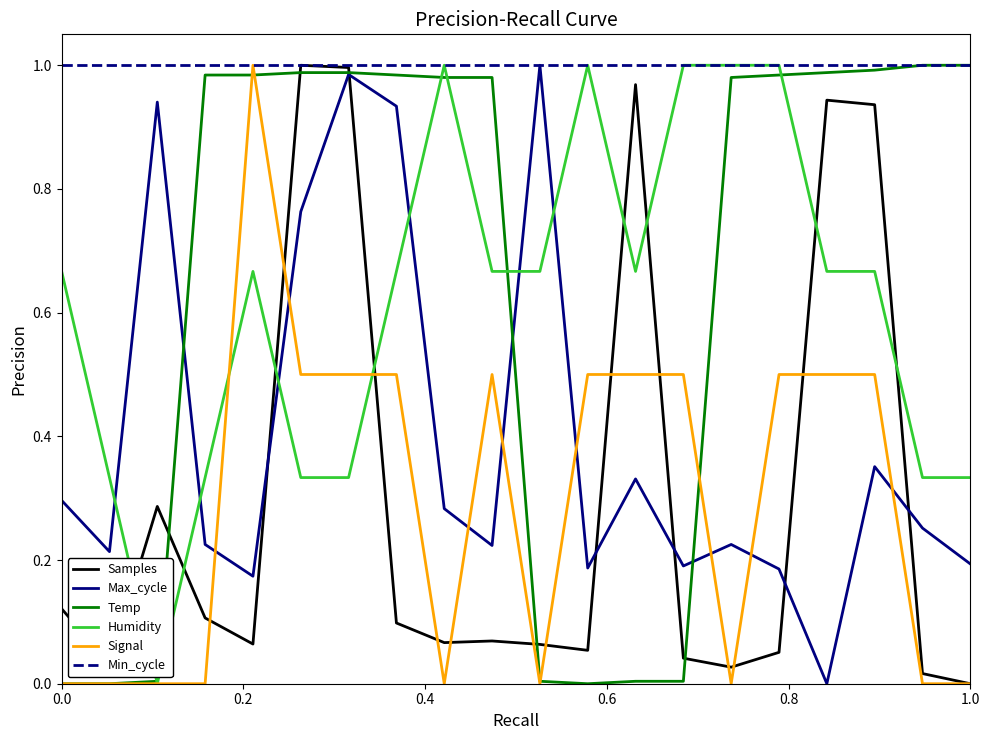

After their last crossing, which series has the higher values: Signal or Max_cycle?

Max_cycle